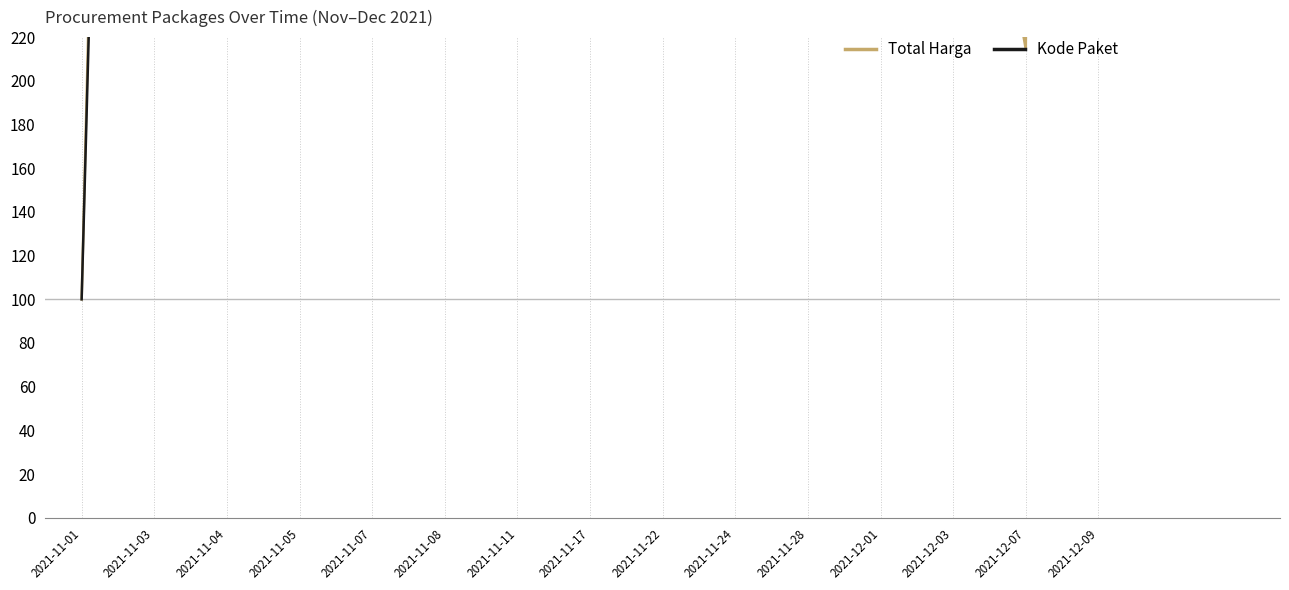

How many lines are shown in the chart?

2